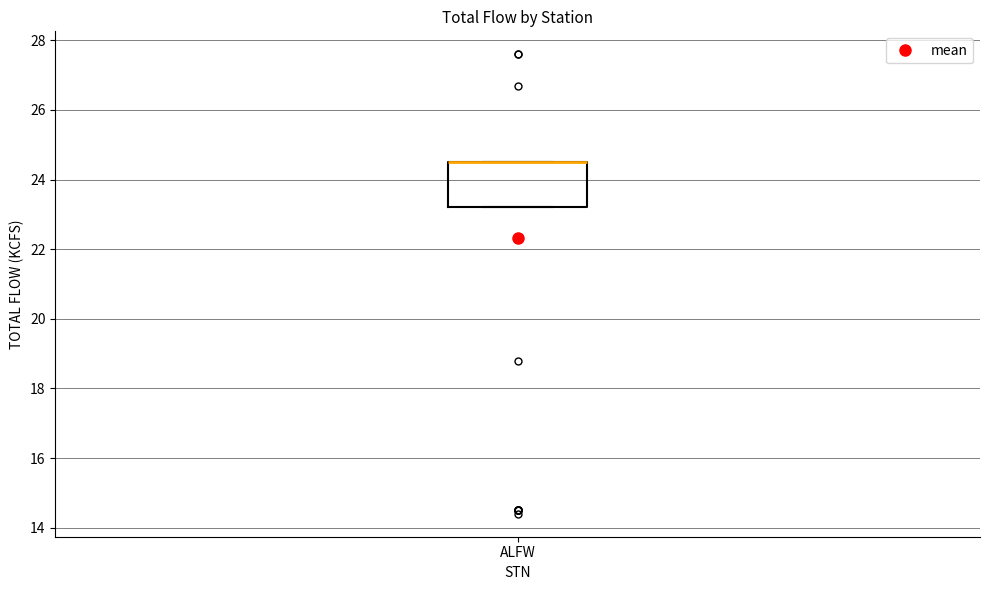

Transcribe this box plot: give where the median line is, the range the box spans, and where the two whiskers end, as read against the y-axis. The values are not printed on the chart, so give them approximately, as read against the axis.

median 24.6 (drawn on the box's upper edge), box 23.2 to 24.6, whiskers 23.2 to 24.6